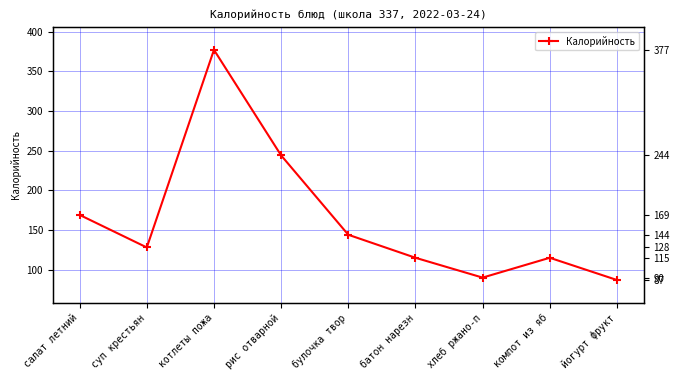

True or false: the data shows 203 at компот из яб.

False